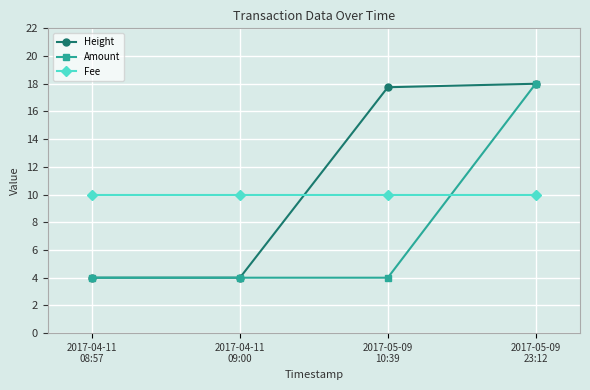

List the series in order of their overall mean, lowest first.

Amount, Fee, Height